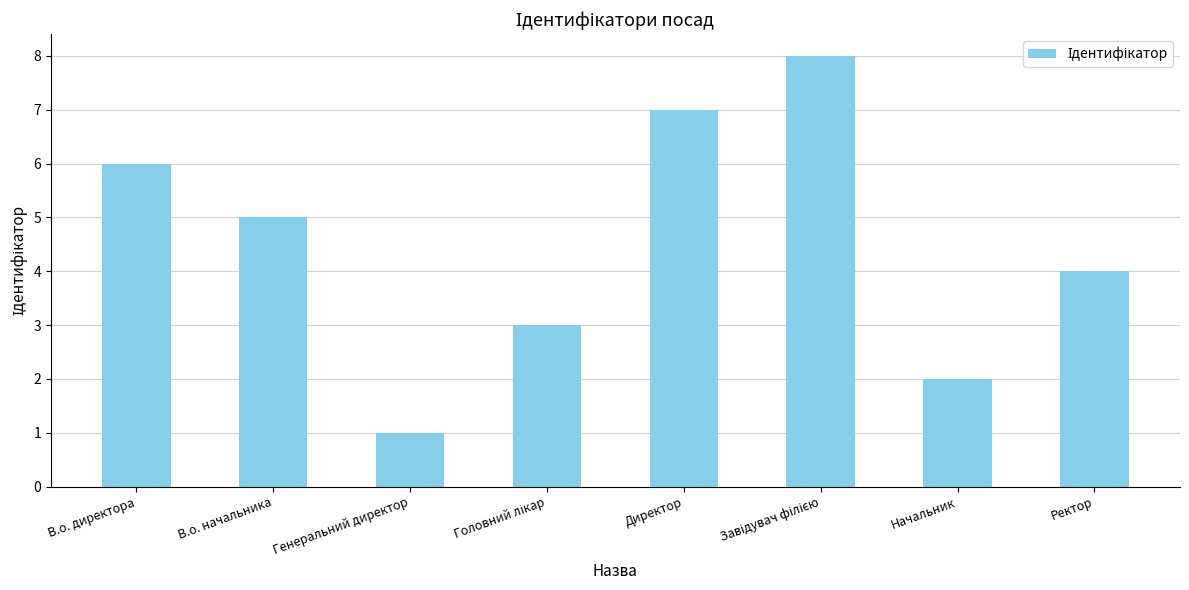

Which has a higher value, В.о. директора or Ректор?

В.о. директора